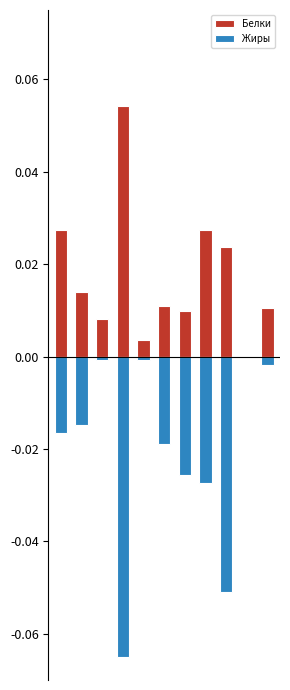

Which series has the largest total across all categories?

Белки